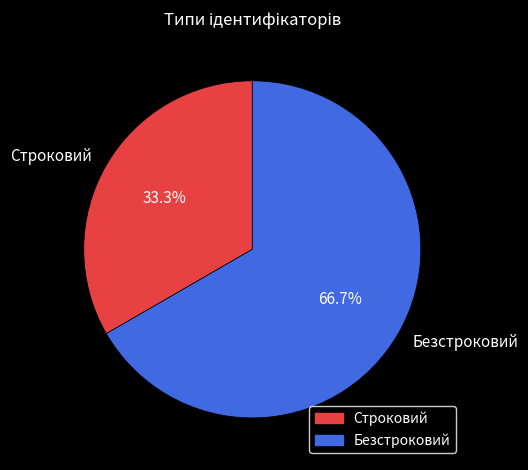

Which category has the smallest portion of the pie?

Строковий